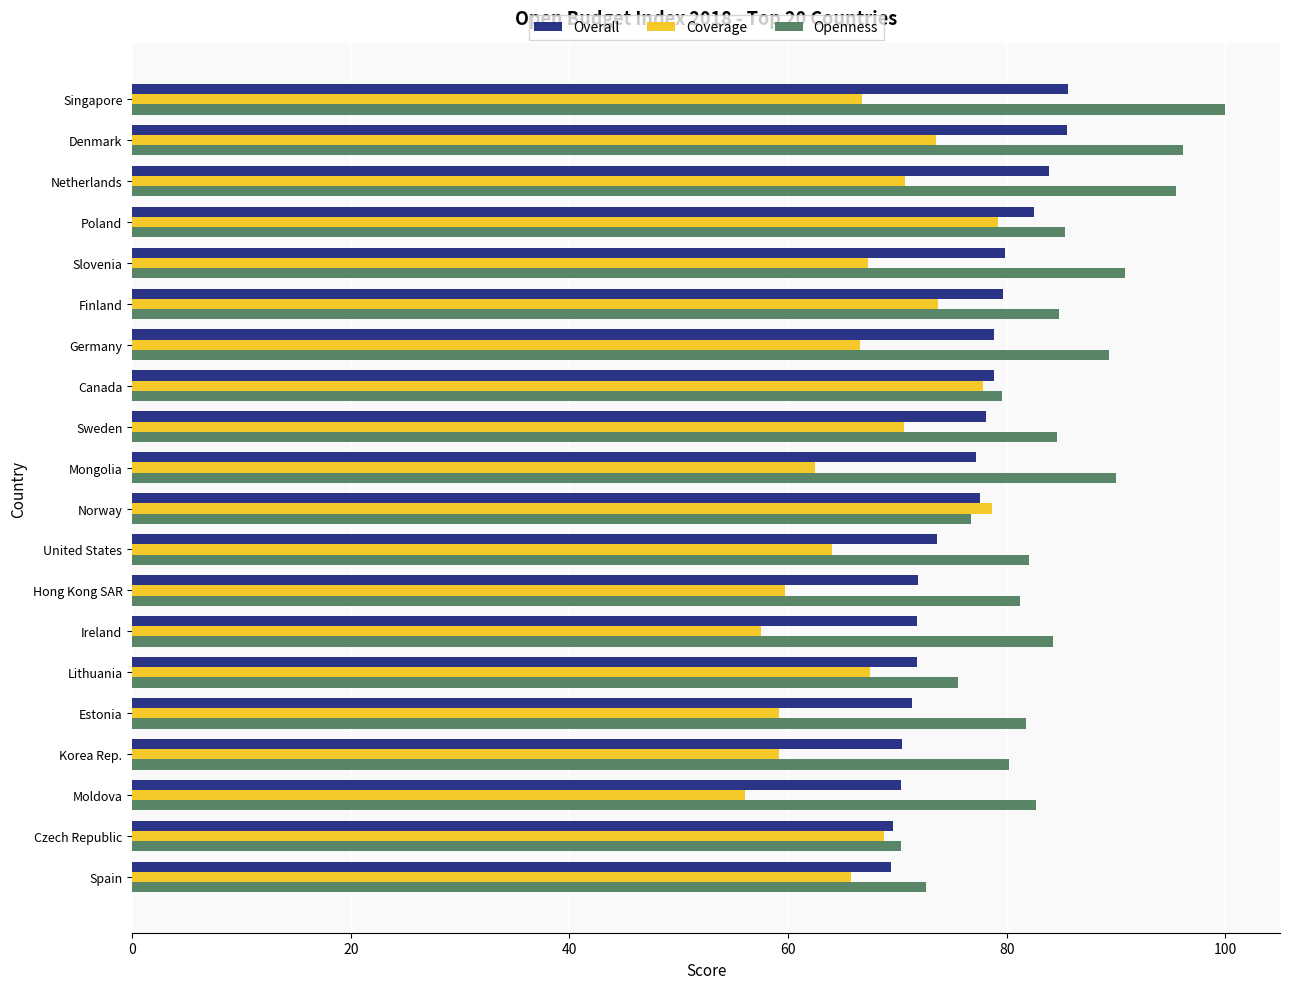

What is the difference between the Overall values at Hong Kong SAR and Denmark?

13.6